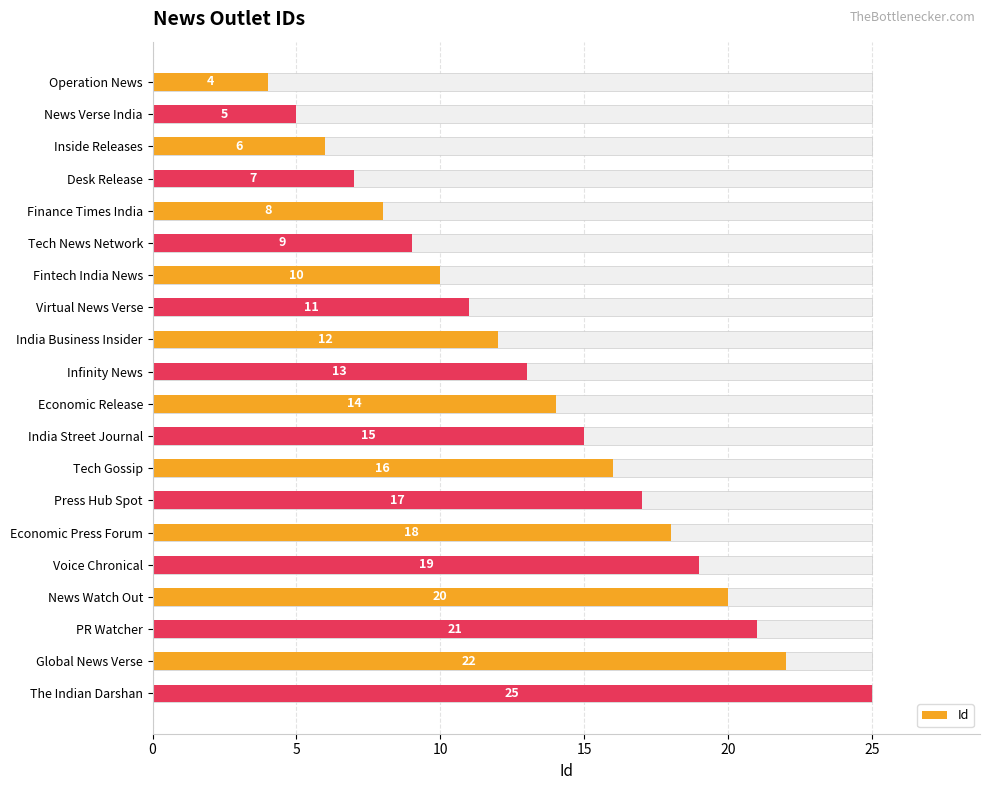

True or false: the data shows 12 at Desk Release.

False